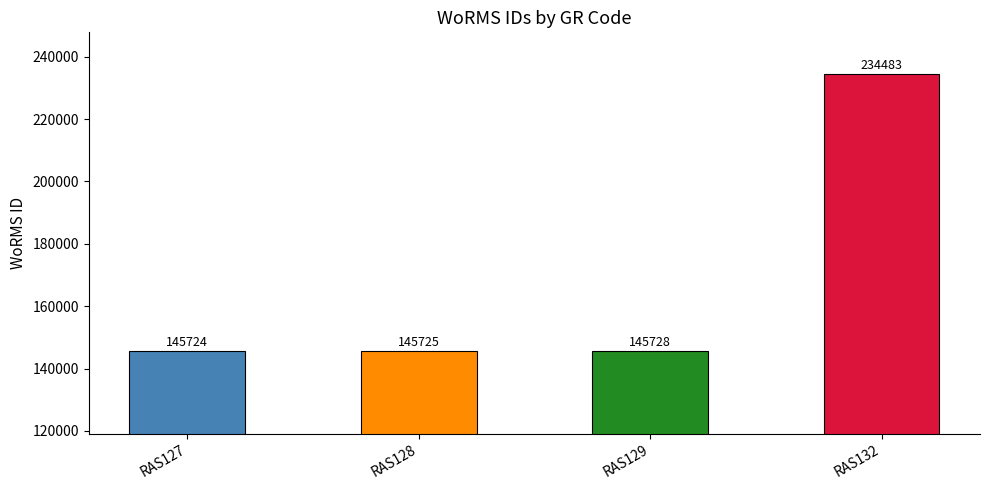

Count the number of categories in the chart.

4